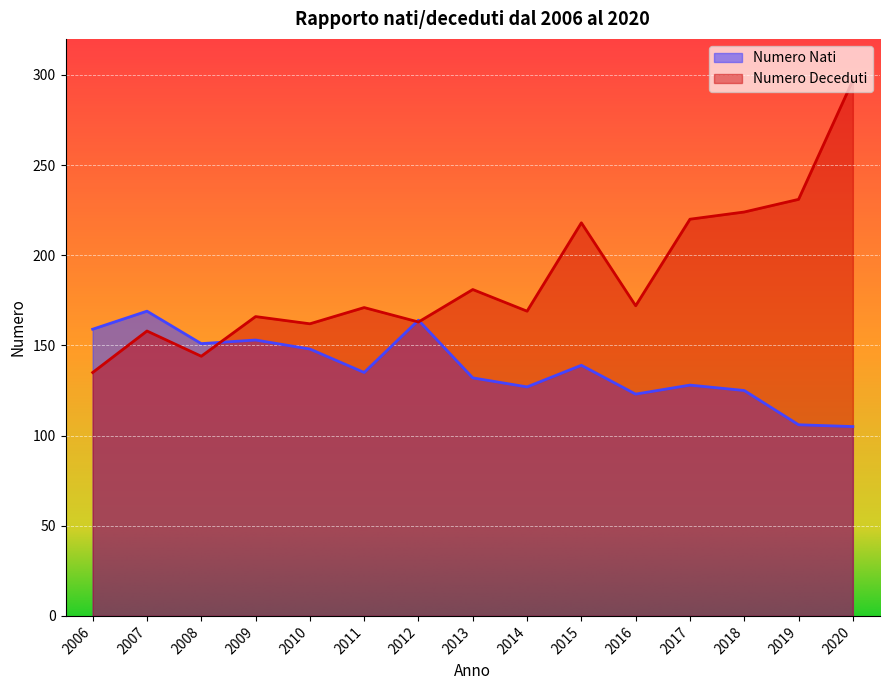

After their last crossing, which series has the higher values: Numero Nati or Numero Deceduti?

Numero Deceduti